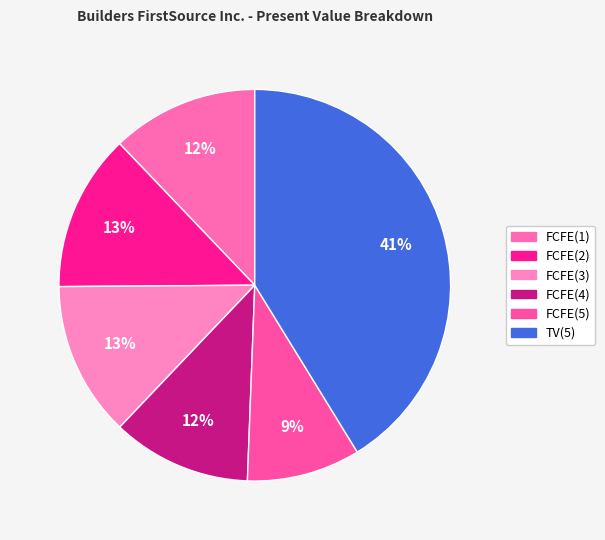

Which slice is the largest?

TV(5)